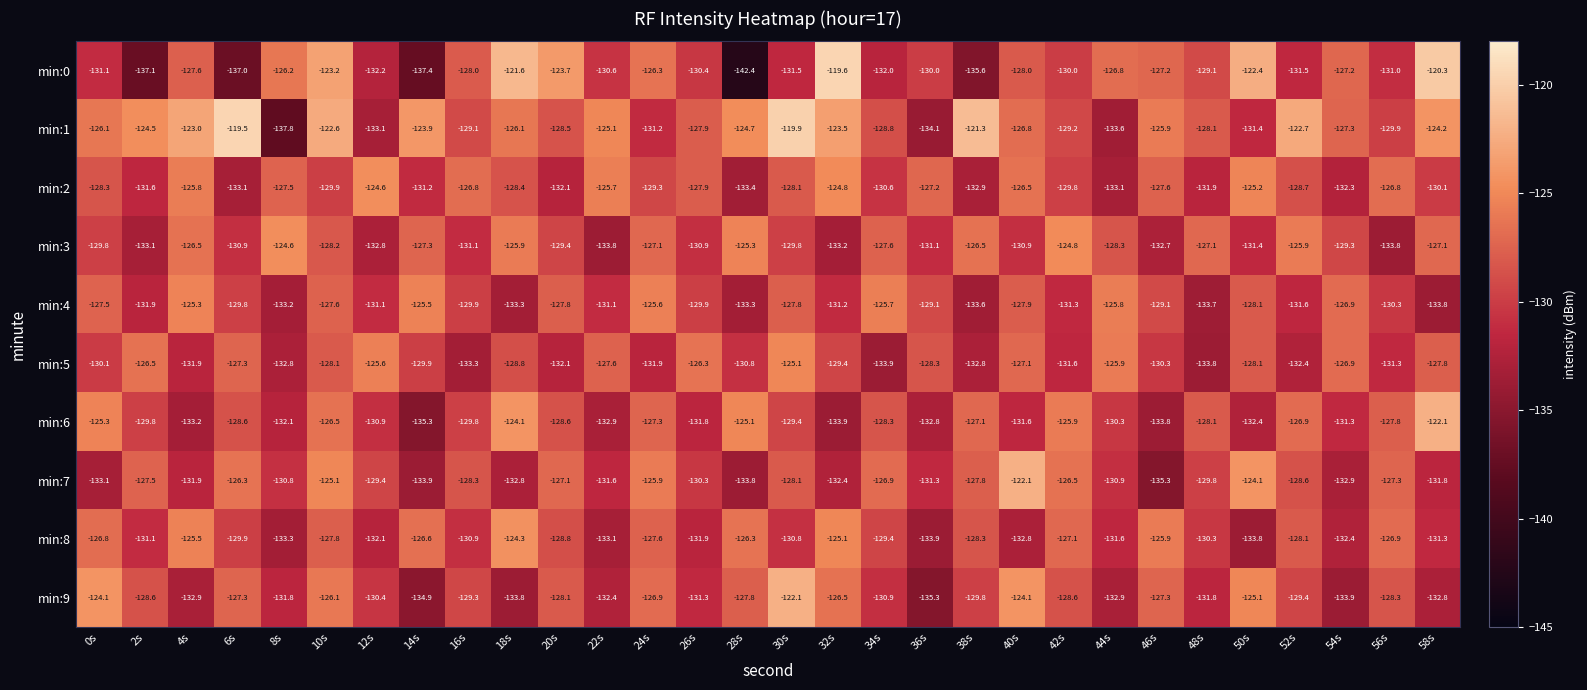

At 0s, list the series in order from smallest to largest.

min:7, min:0, min:5, min:3, min:2, min:4, min:8, min:1, min:6, min:9